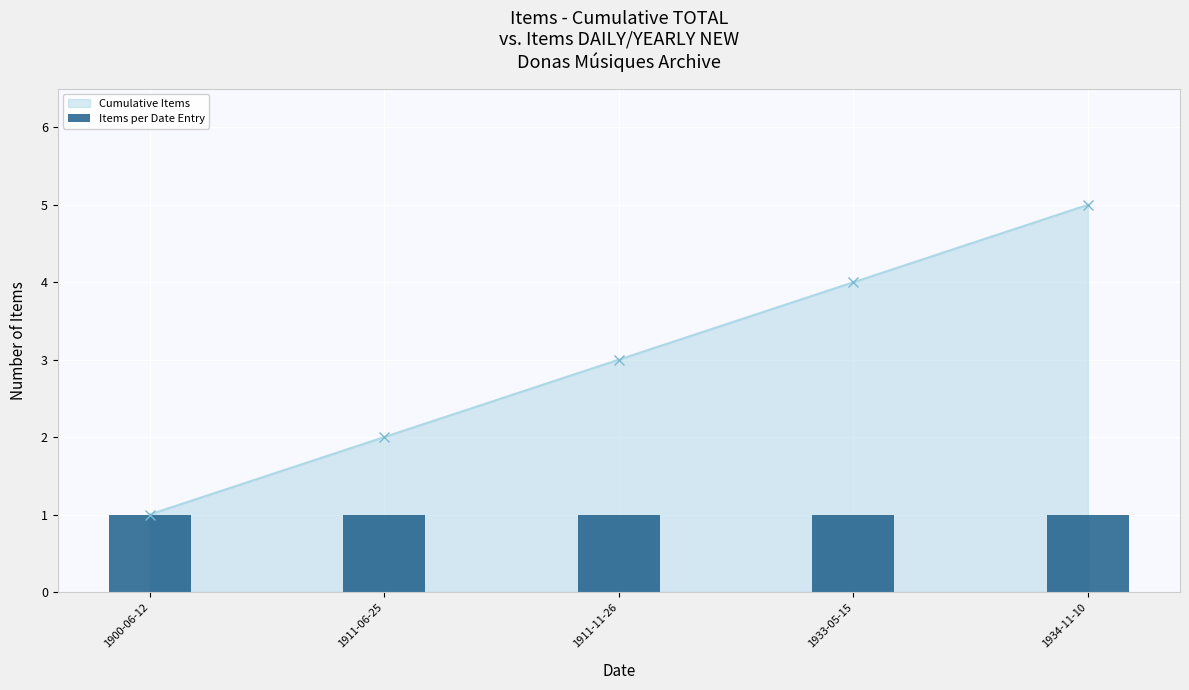

True or false: Cumulative Items has a value of 4 at 1933-05-15.

True